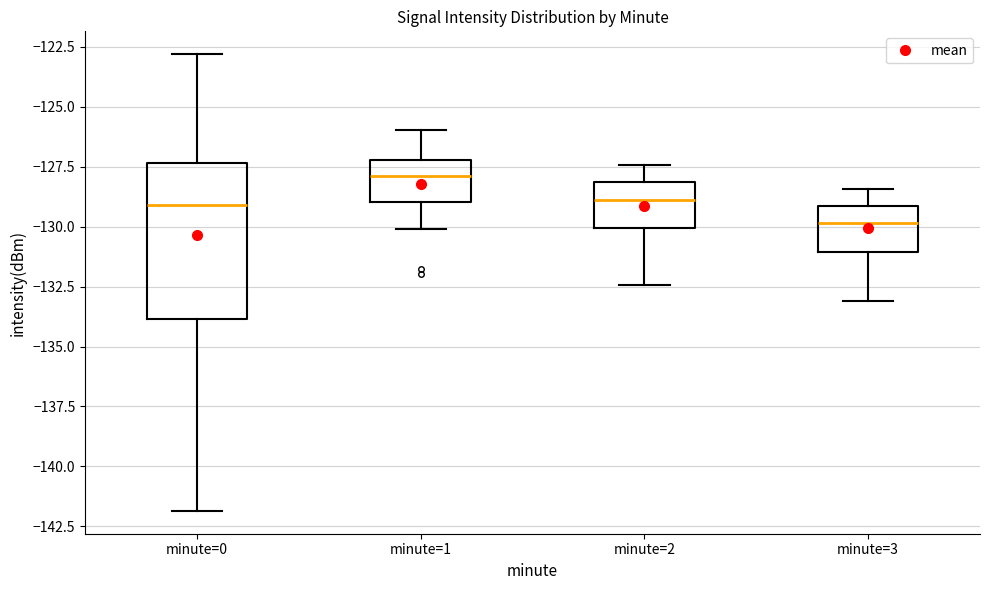

Reading left to right, read every box against the y-axis: the position of its median line, the range the box covers, and the ends of its whiskers. The values are not printed on the chart, so give them approximately, as read against the axis.

minute=0: median -129.0, box -134.0 to -127.5, whiskers -142.0 to -123.0
minute=1: median -128.0, box -129.0 to -127.0, whiskers -130.0 to -126.0
minute=2: median -129.0, box -130.0 to -128.0, whiskers -132.5 to -127.5
minute=3: median -130.0, box -131.0 to -129.0, whiskers -133.0 to -128.5